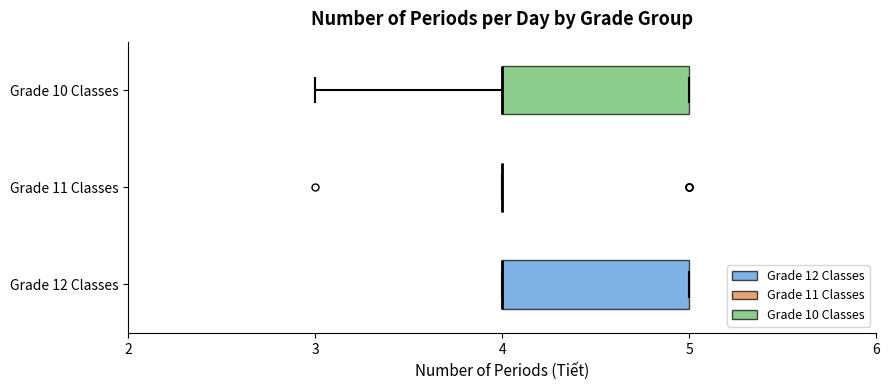

Reading bottom to top, read every box against the x-axis: the position of its median line, the range the box covers, and the ends of its whiskers. The values are not printed on the chart, so give them approximately, as read against the axis.

Grade 12 Classes: median 4 (drawn on the box's left edge), box 4 to 5, whiskers 4 to 5
Grade 11 Classes: box collapsed to a line at 4, whiskers 4 to 4
Grade 10 Classes: median 4 (drawn on the box's left edge), box 4 to 5, whiskers 3 to 5